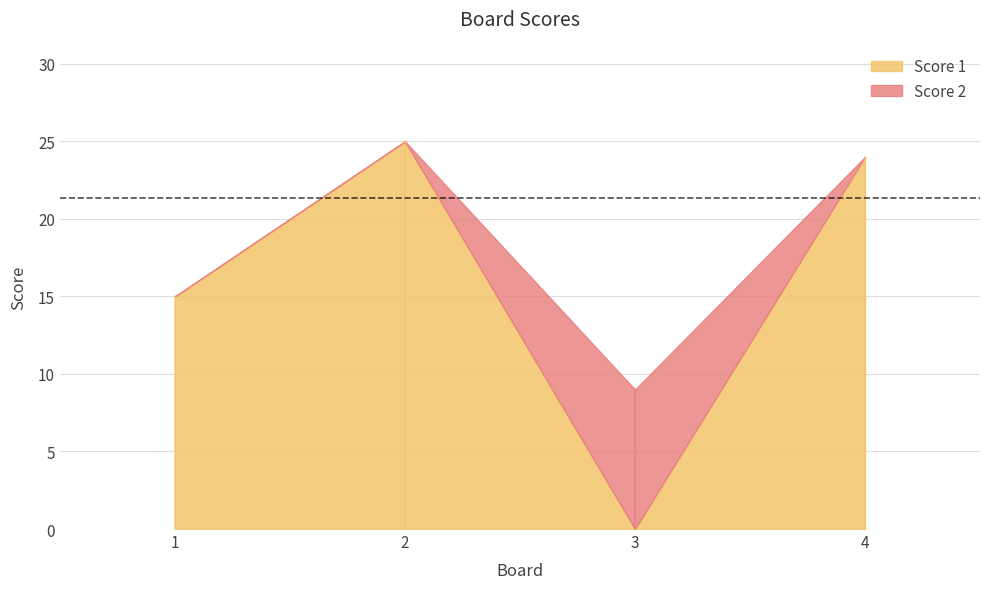

At how many categories does at least one series exceed 20?

2